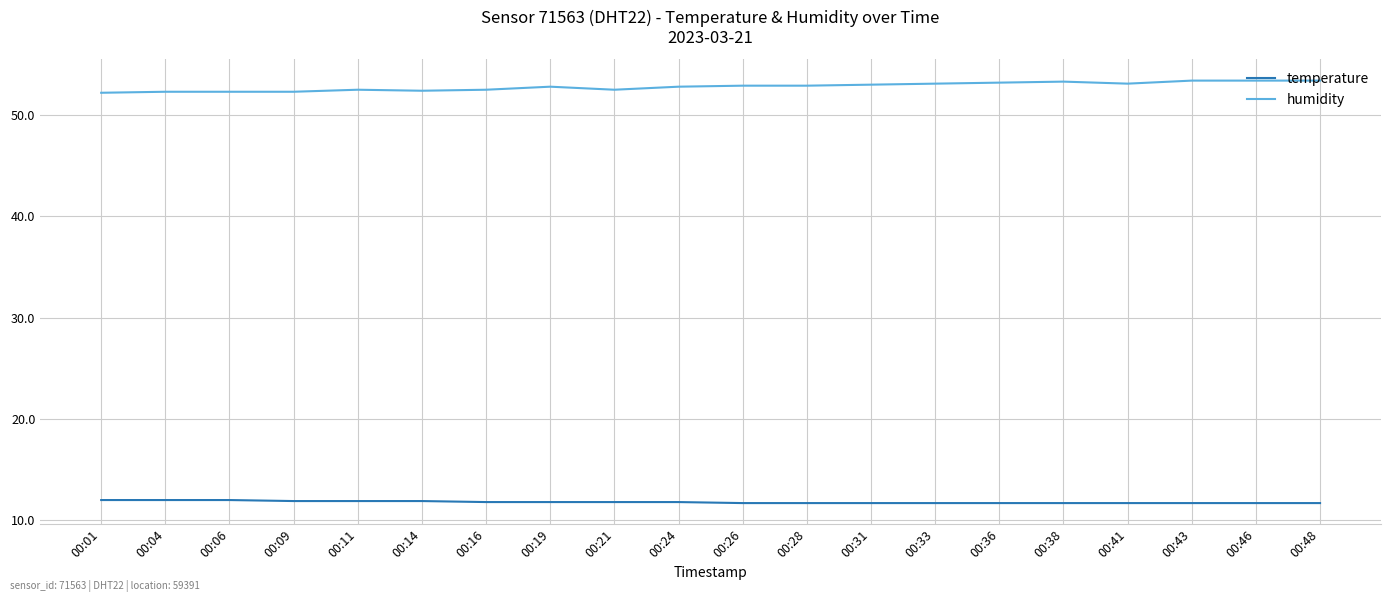

How many temperature values are between 11 and 12?

20